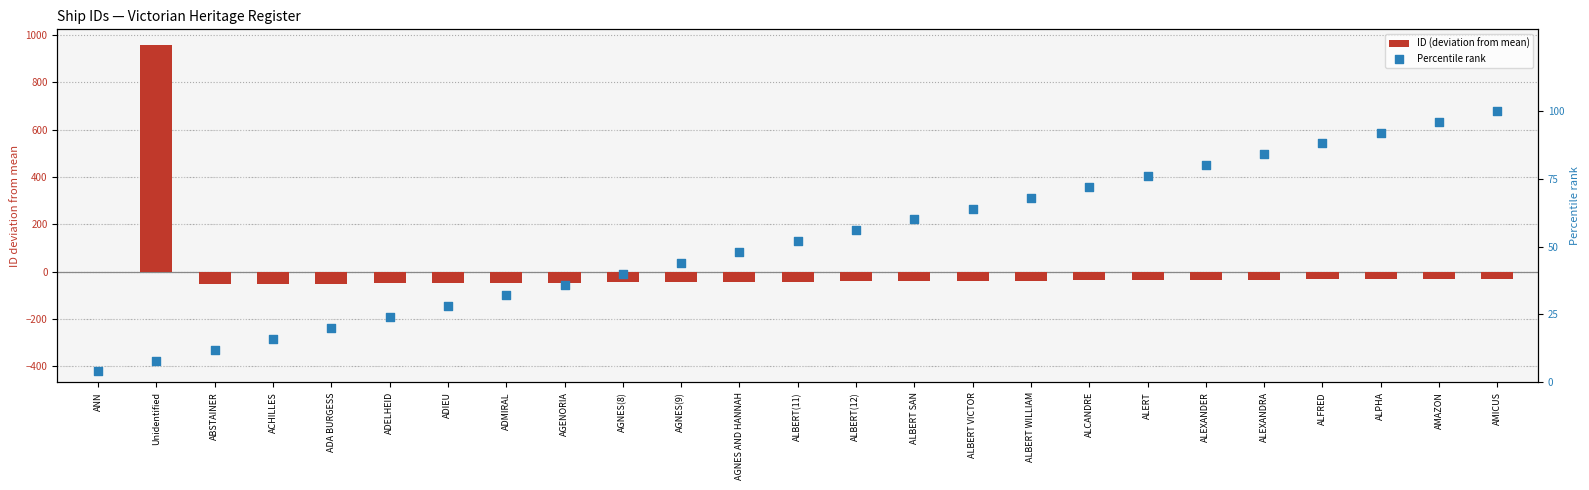

Is the value of Percentile rank at ALEXANDRA greater than the value of ID (deviation from mean) at ALPHA?

Yes